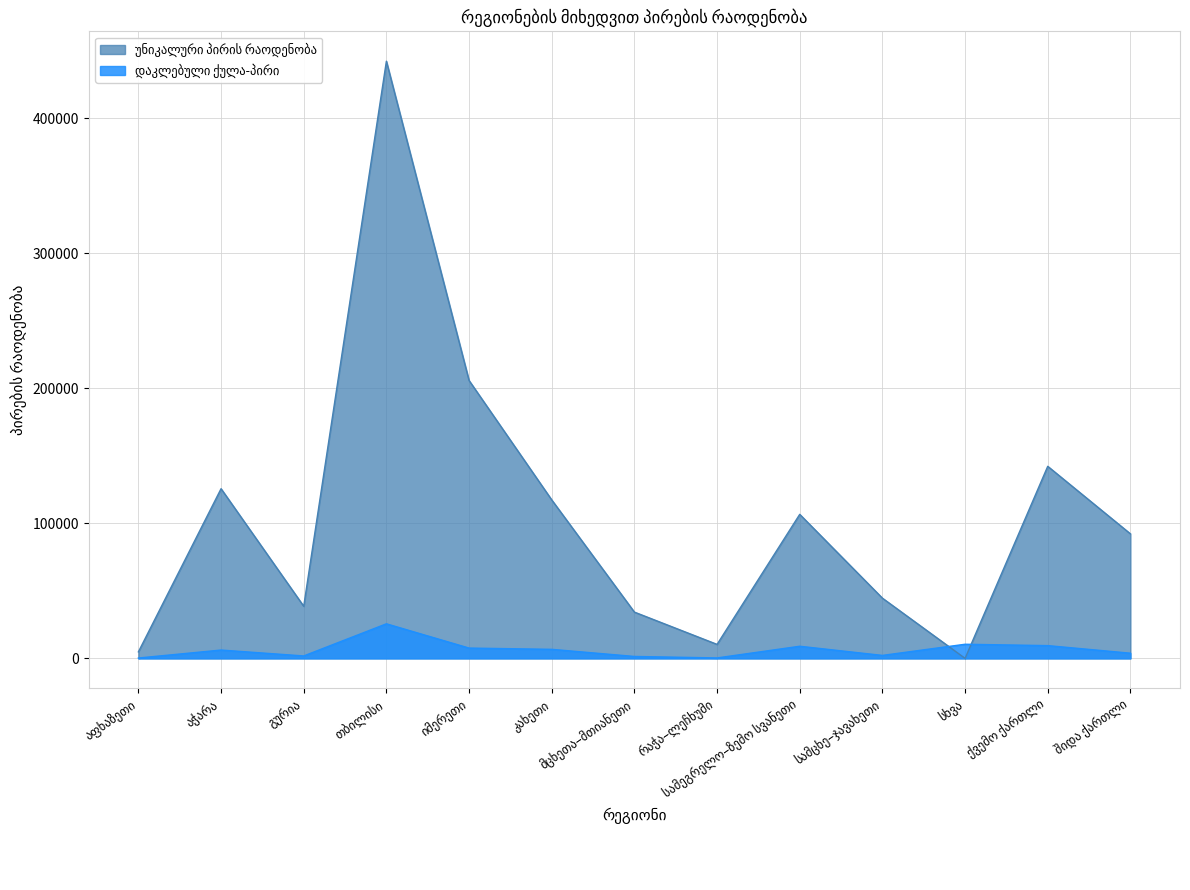

True or false: უნიკალური პირის რაოდენობა has a value of 205714 at იმერეთი.

True